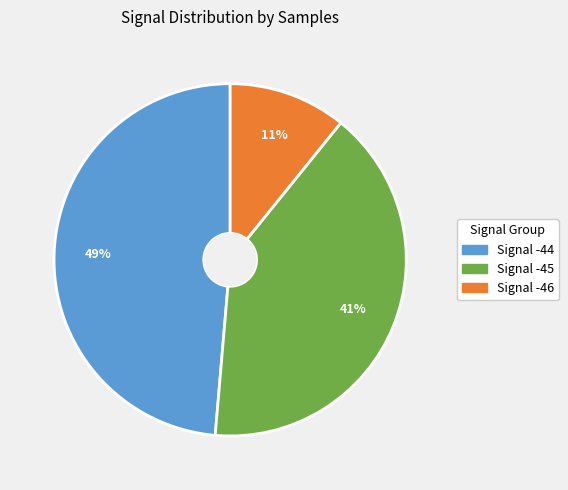

What percentage is the Signal -46 slice, to the nearest percent?

11%